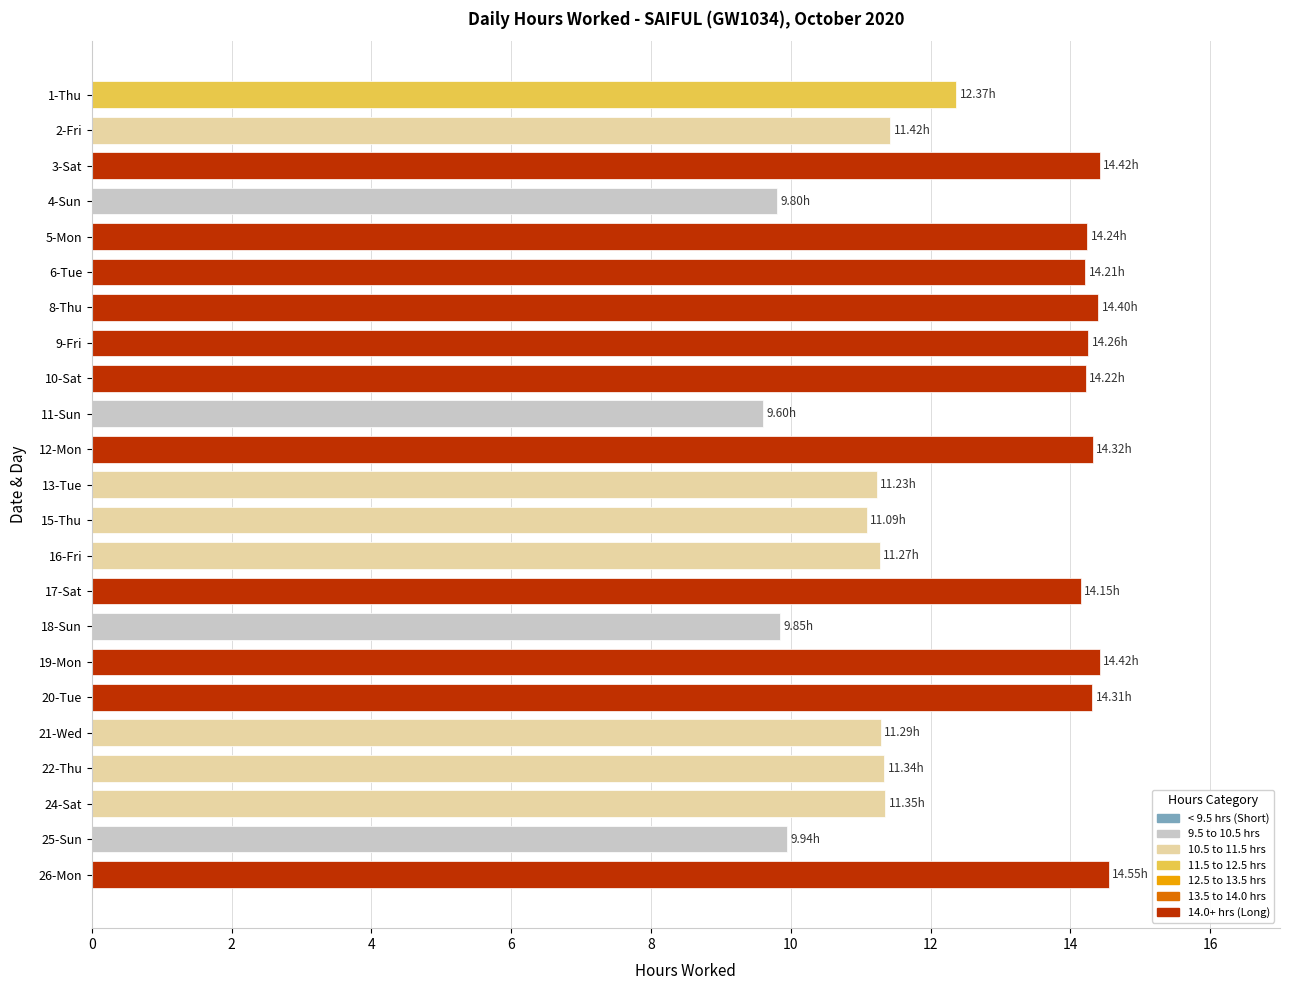

What is the sum of the values at 5-Mon and 24-Sat?

25.6